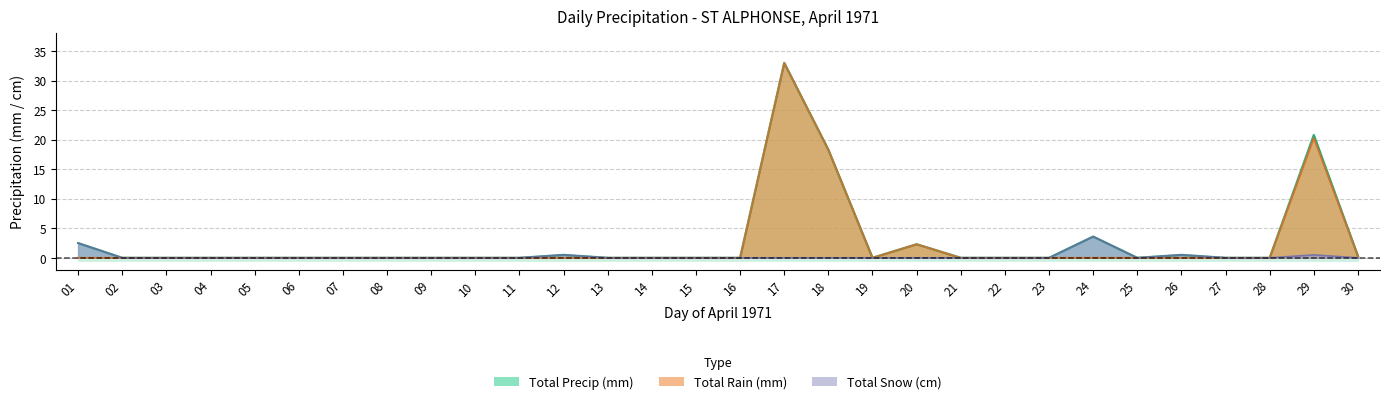

At which label is Total Rain (mm) closest to 16?

18